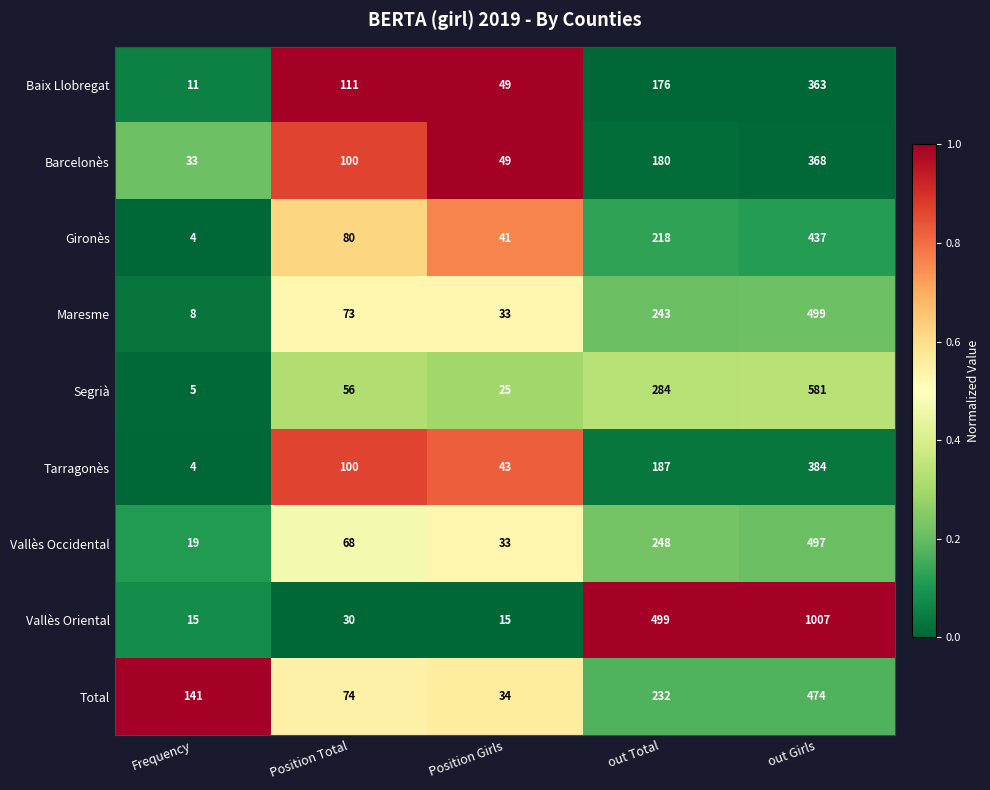

What is the minimum value shown in the chart?

4